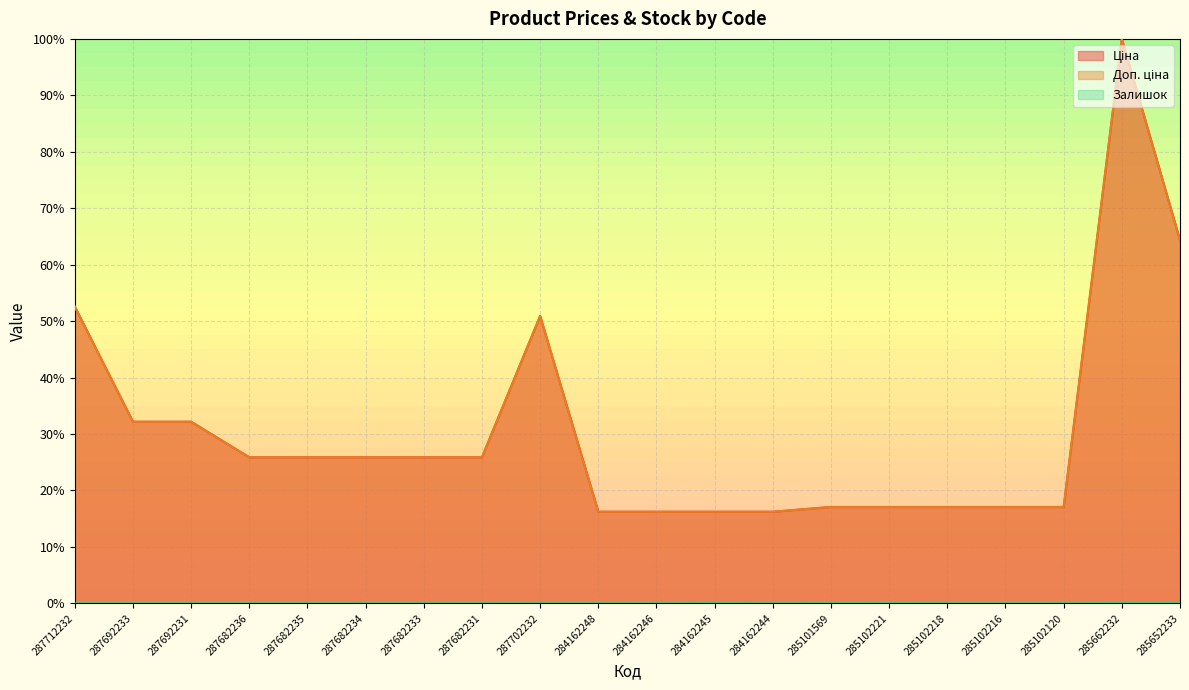

Reading left to right, list all the values displayed in this chart.

Ціна: 0.5	0.3	0.3	0.3	0.3	0.3	0.3	0.3	0.5	0.2	0.2	0.2	0.2	0.2	0.2	0.2	0.2	0.2	1.0	0.6
Доп. ціна: 0.5	0.3	0.3	0.3	0.3	0.3	0.3	0.3	0.5	0.2	0.2	0.2	0.2	0.2	0.2	0.2	0.2	0.2	1.0	0.6
Залишок: 0.0	0.0	0.0	0.0	0.0	0.0	0.0	0.0	0.0	0.0	0.0	0.0	0.0	0.0	0.0	0.0	0.0	0.0	0.0	0.0